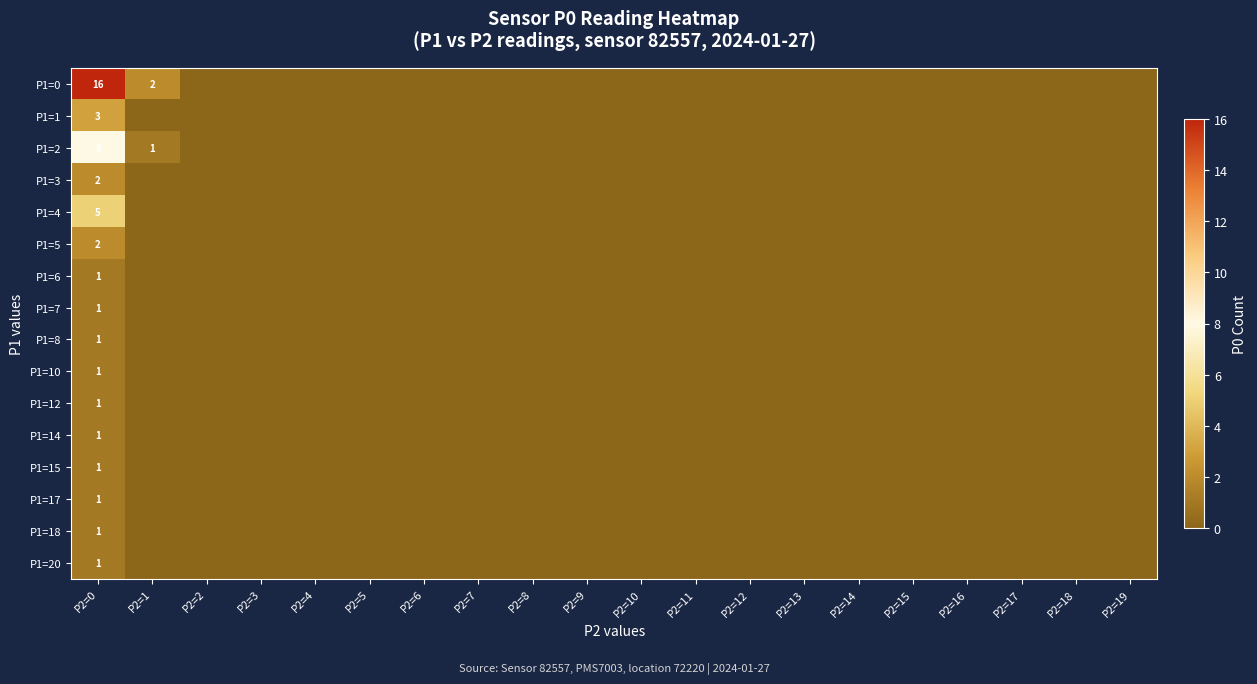

What is the spread (max minus min) of values at P2=0?

15